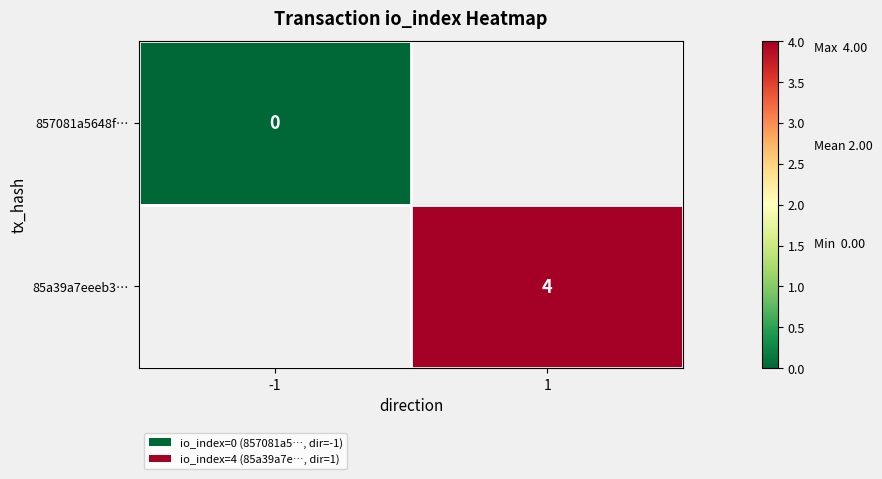

Is it true that 85a39a7eeeb3… equals 7 at 1?

False